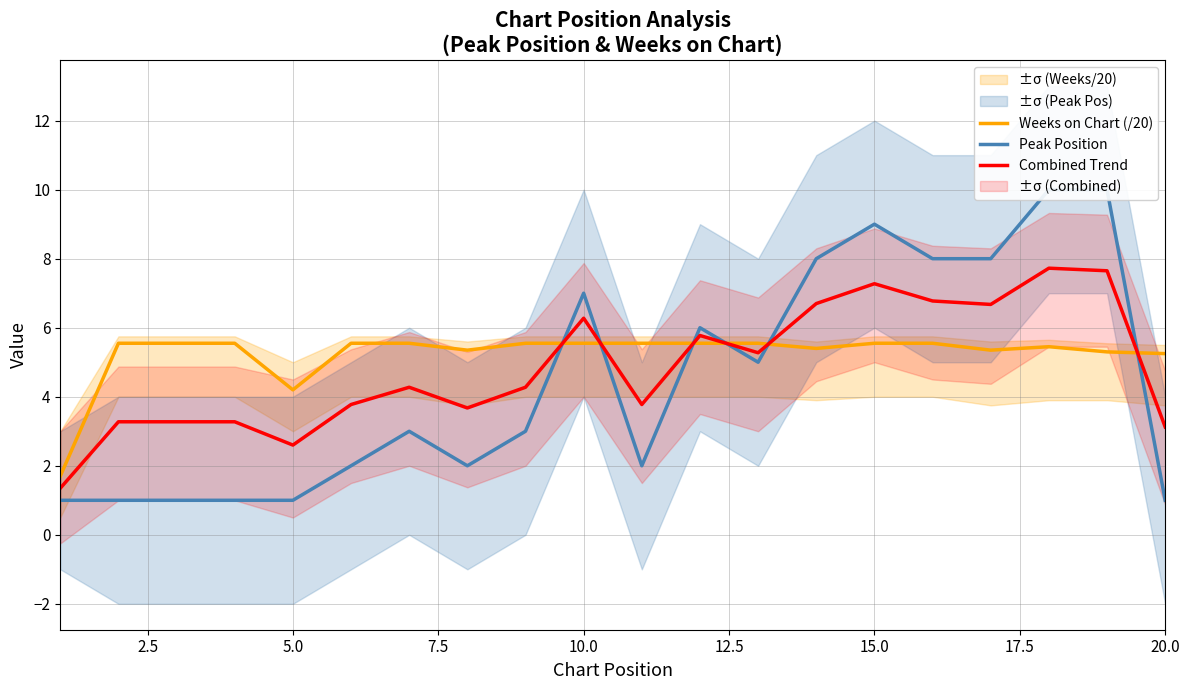

What is the maximum value for Combined Trend?

7.7